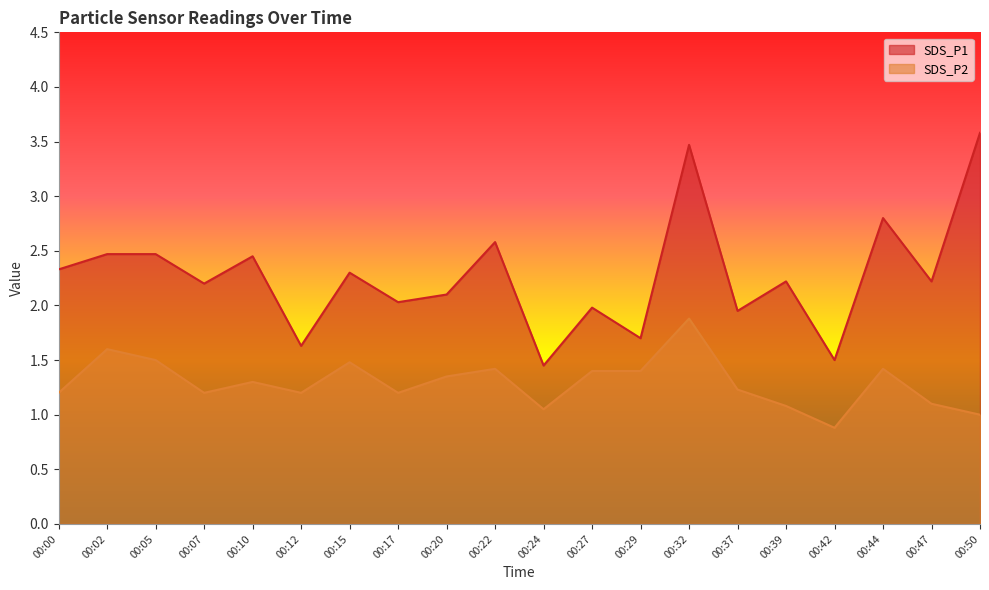

What is the value of the SDS_P1 point at the 12th from the left?

2.0